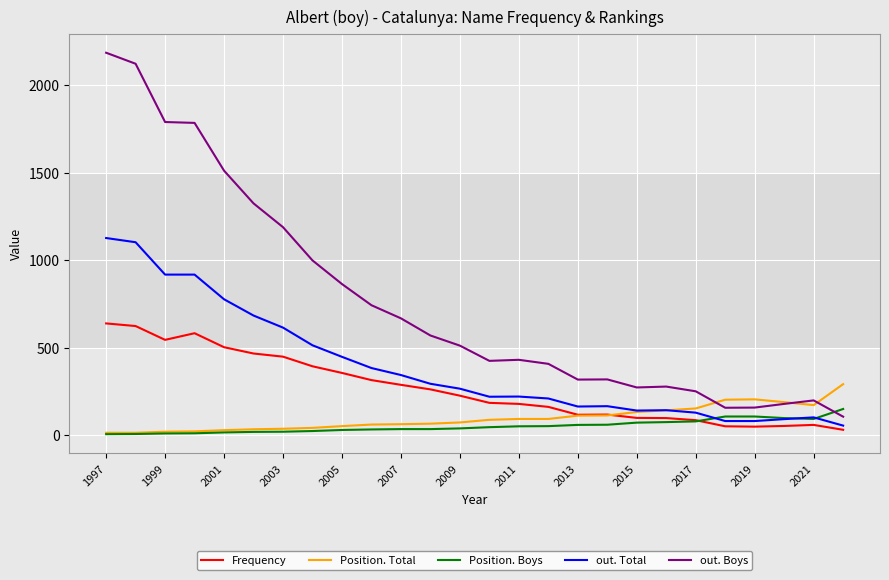

True or false: out. Boys and out. Total intersect in this chart.

False